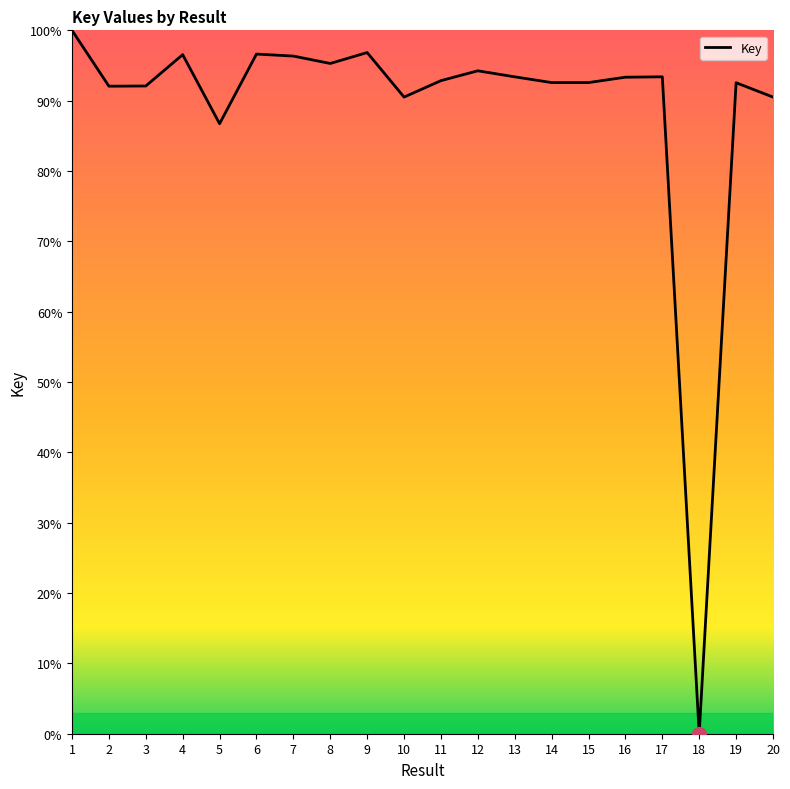

What is the change in value from 1 to 16?

-6.7